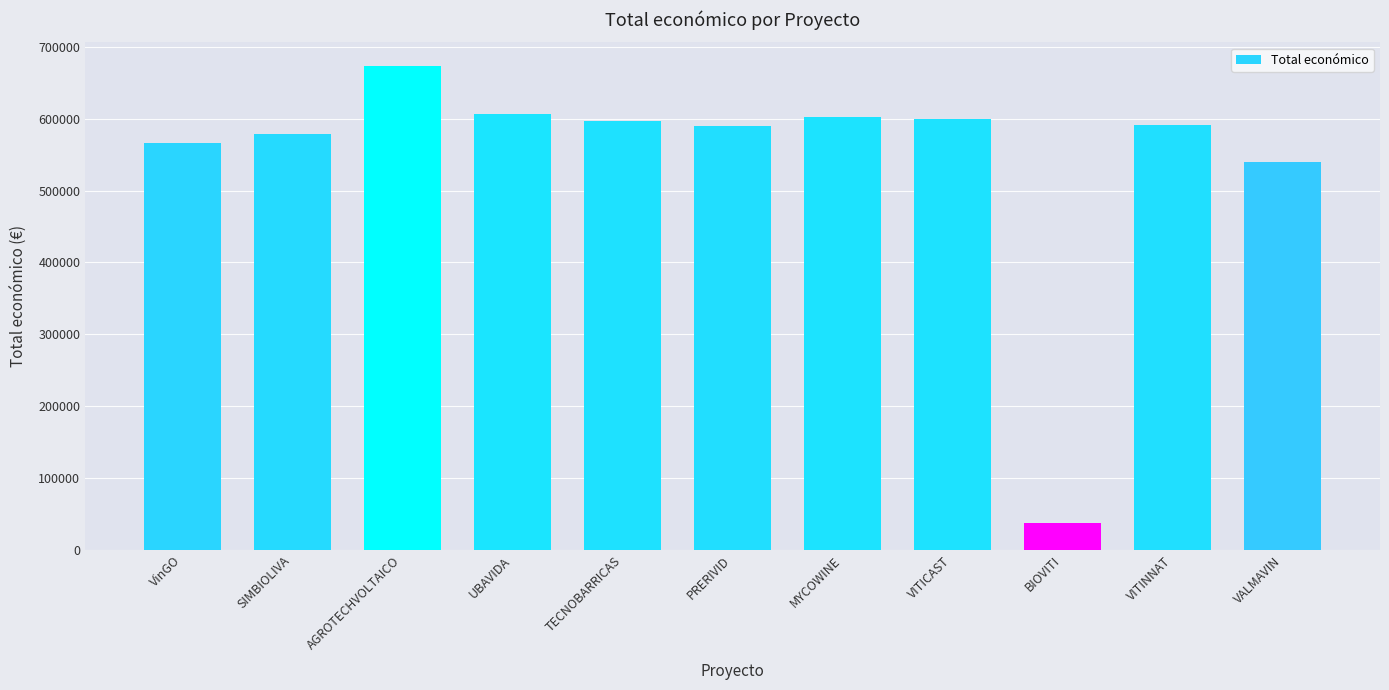

Are the bars grouped side by side (vs. stacked)?

No